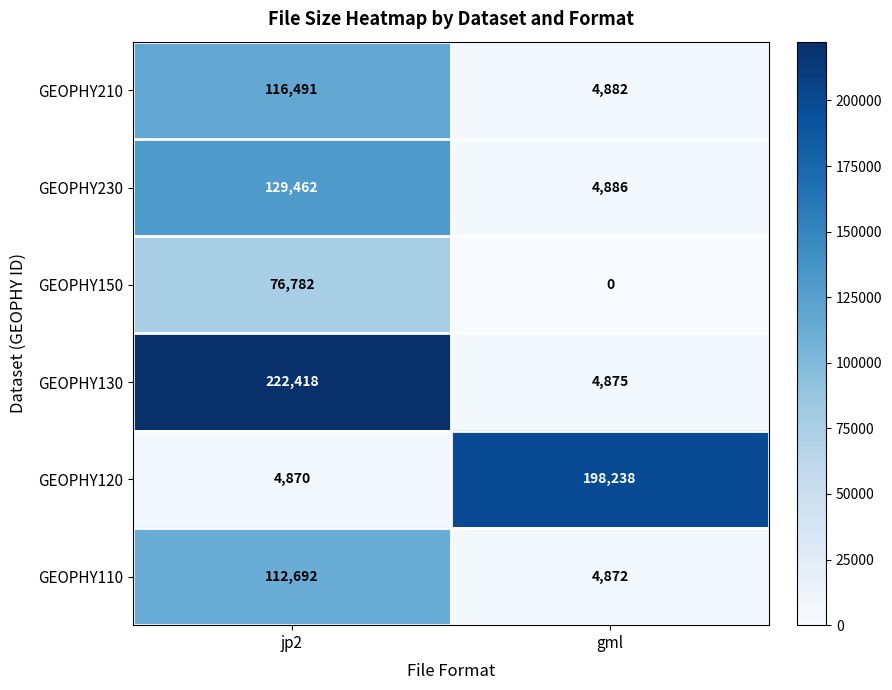

List the series in order of their peak value, highest first.

GEOPHY130, GEOPHY120, GEOPHY230, GEOPHY210, GEOPHY110, GEOPHY150